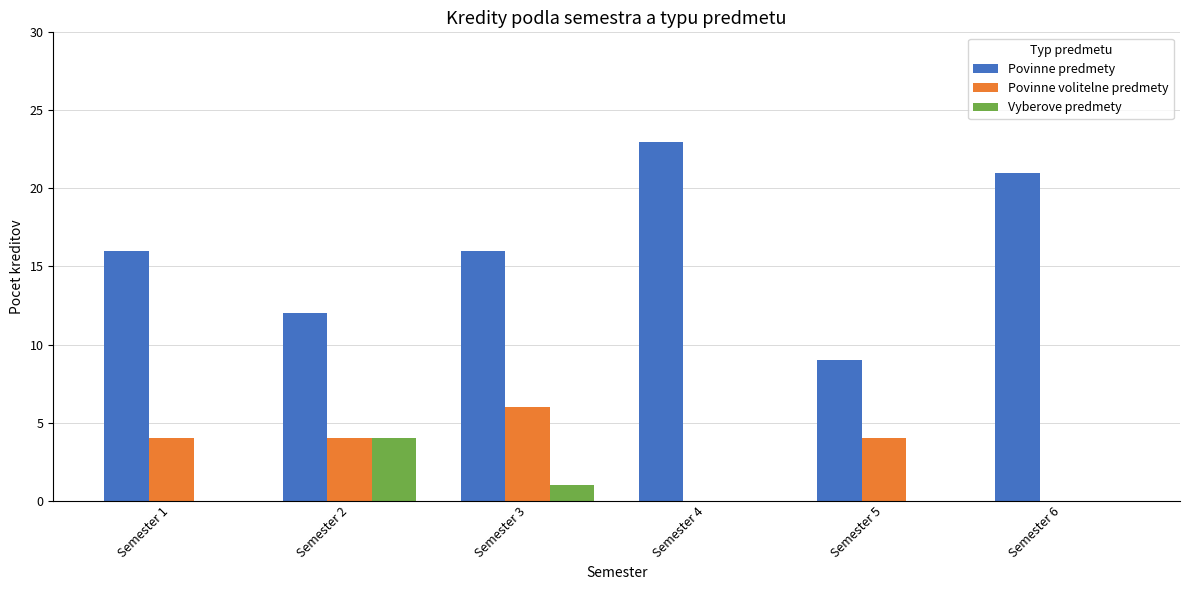

Reading left to right, what are all the values shown in this chart?

Povinne predmety: Semester 1=16	Semester 2=12	Semester 3=16	Semester 4=23	Semester 5=9	Semester 6=21
Povinne volitelne predmety: Semester 1=4	Semester 2=4	Semester 3=6	Semester 4=0	Semester 5=4	Semester 6=0
Vyberove predmety: Semester 1=0	Semester 2=4	Semester 3=1	Semester 4=0	Semester 5=0	Semester 6=0